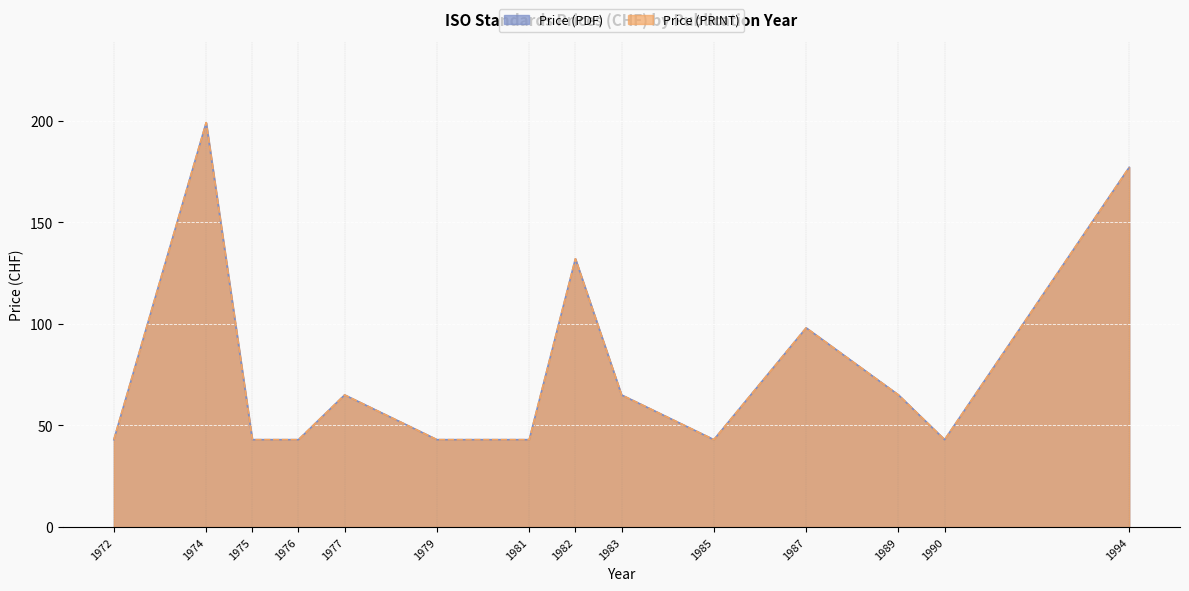

What is the difference between the maximum and minimum values in the Price (PRINT) series?

156